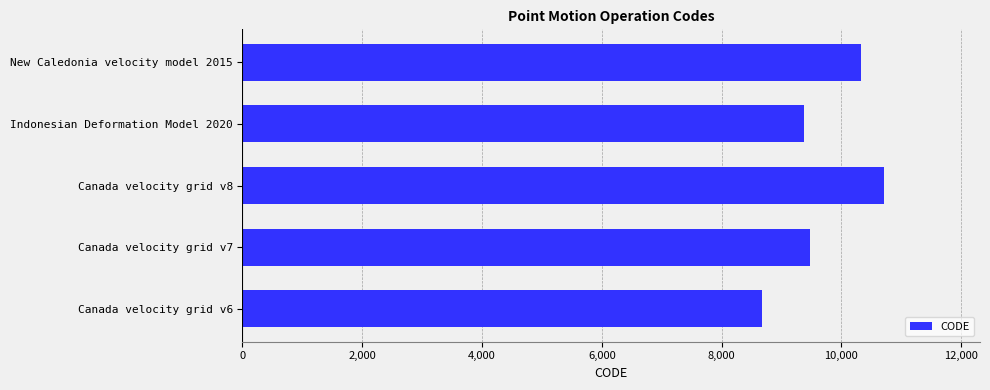

What is the ratio of the value at Canada velocity grid v7 to the value at New Caledonia velocity model 2015?

0.9